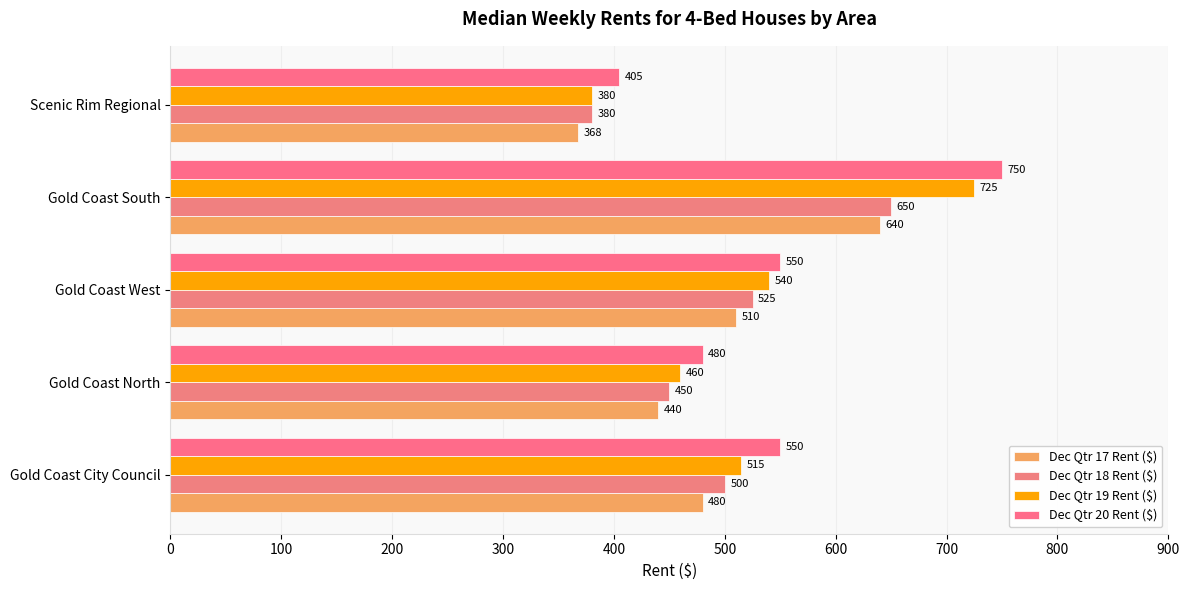

What is the difference between the second highest and second lowest values in the Dec Qtr 18 Rent ($) series?

75